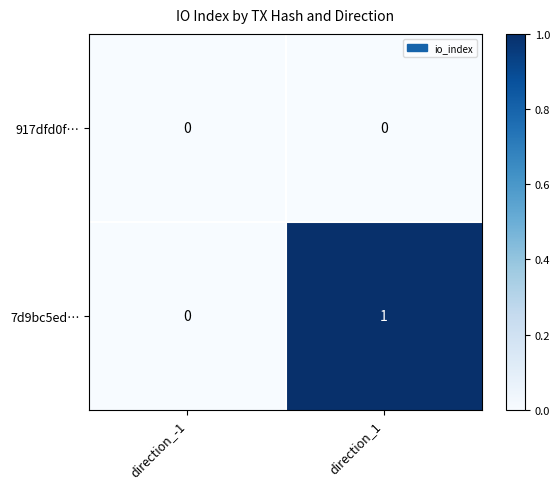

Which series has the largest total across all categories?

7d9bc5ed…